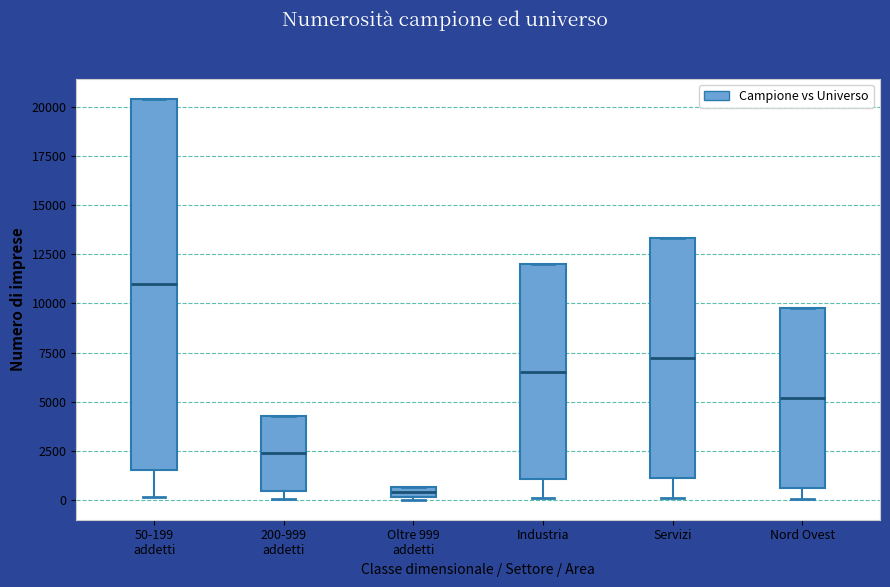

Comparing the boxes themselves (not the whiskers), which one is the tallest?

50-199 addetti